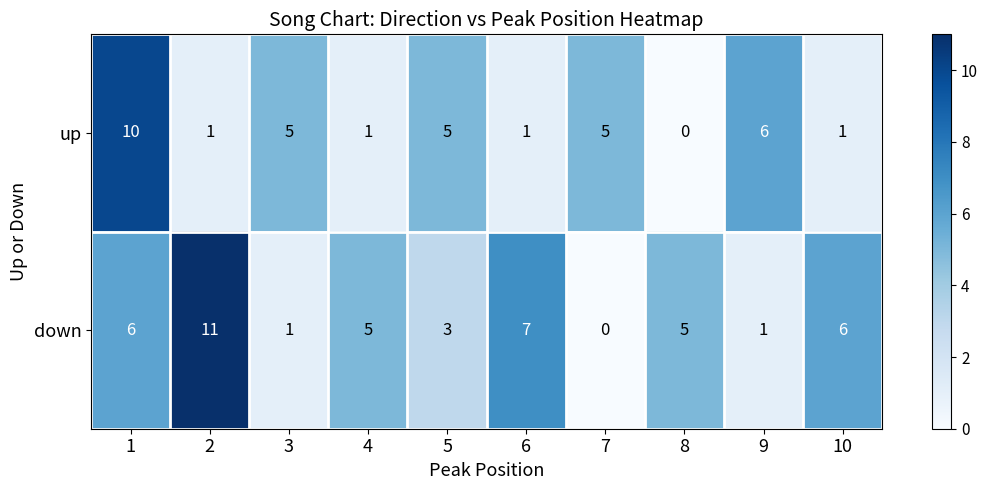

What is the total value across all series at 2?

12